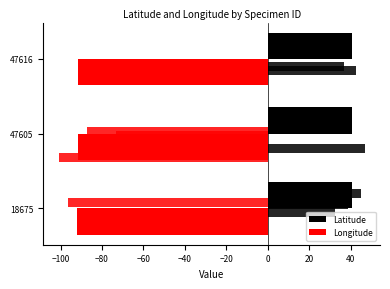

How many distinct data groups are displayed?

2